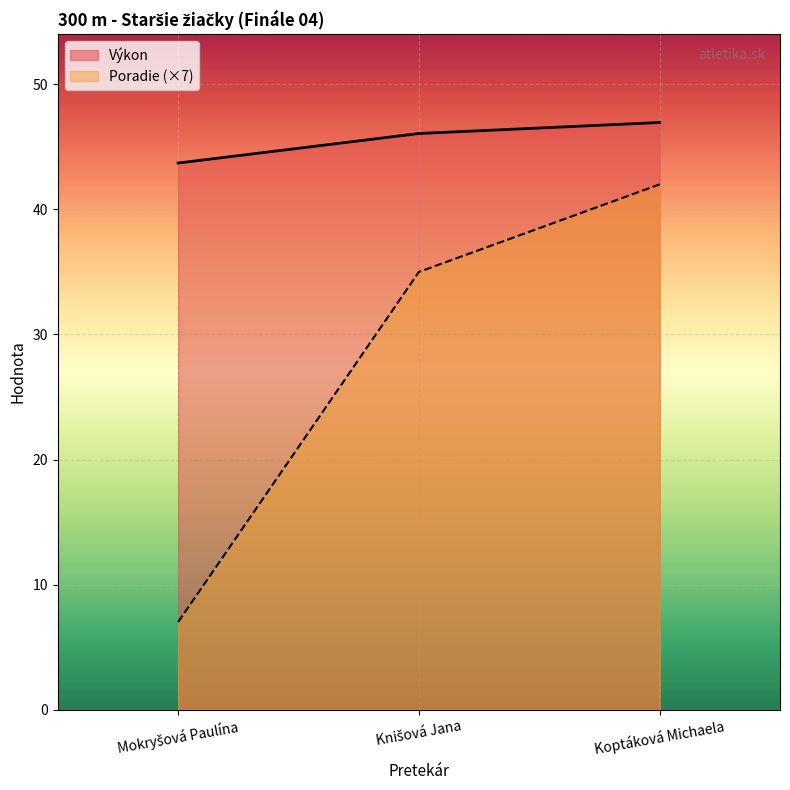

At which category is the sum across all series the highest?

Koptáková Michaela